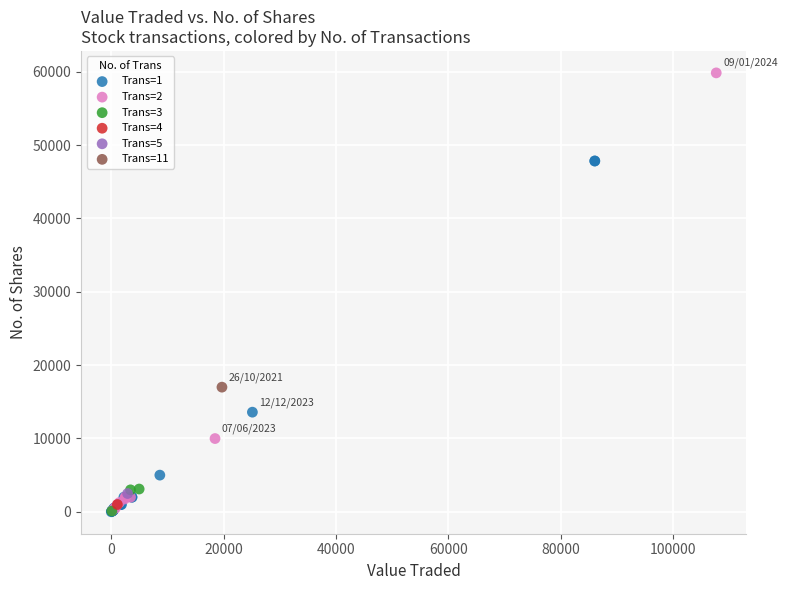

What are all the series names shown in the legend?

Trans=1, Trans=2, Trans=3, Trans=4, Trans=5, Trans=11